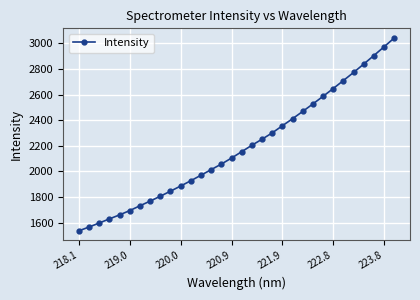

What is the smallest value displayed?

1535.7